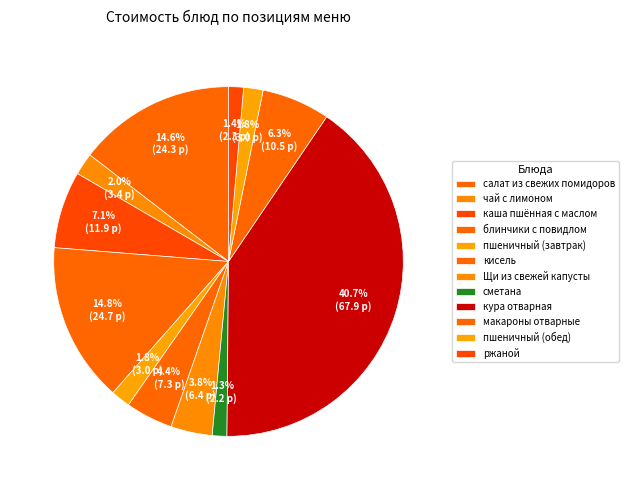

To the nearest percent, what is the average slice percentage?

8%